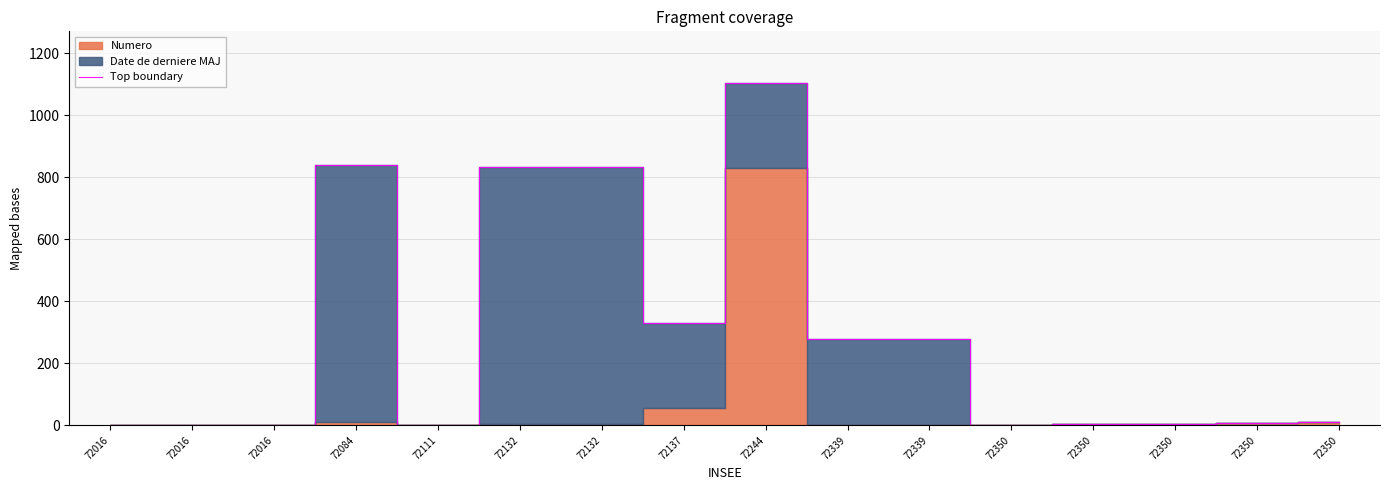

Between 72016 and 72016, which is larger?

72016